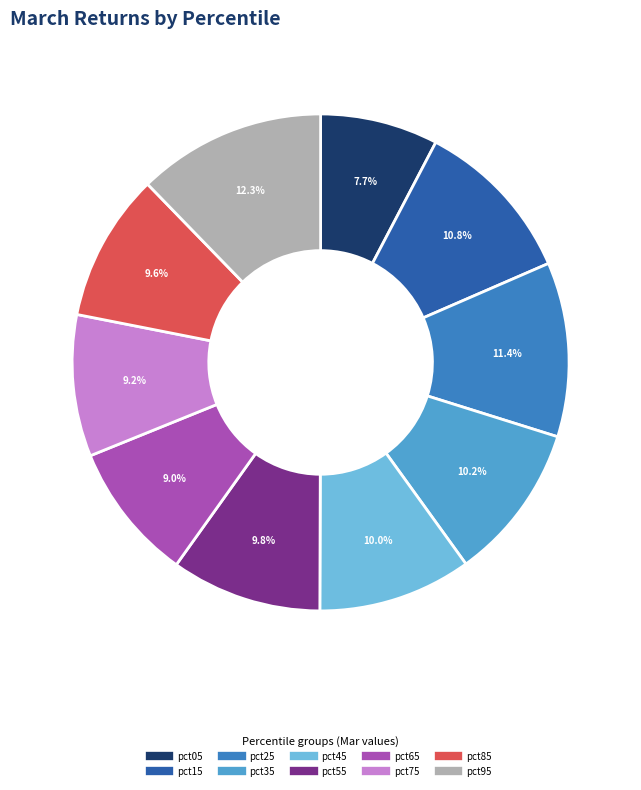

What is the smallest slice in the pie chart?

pct05